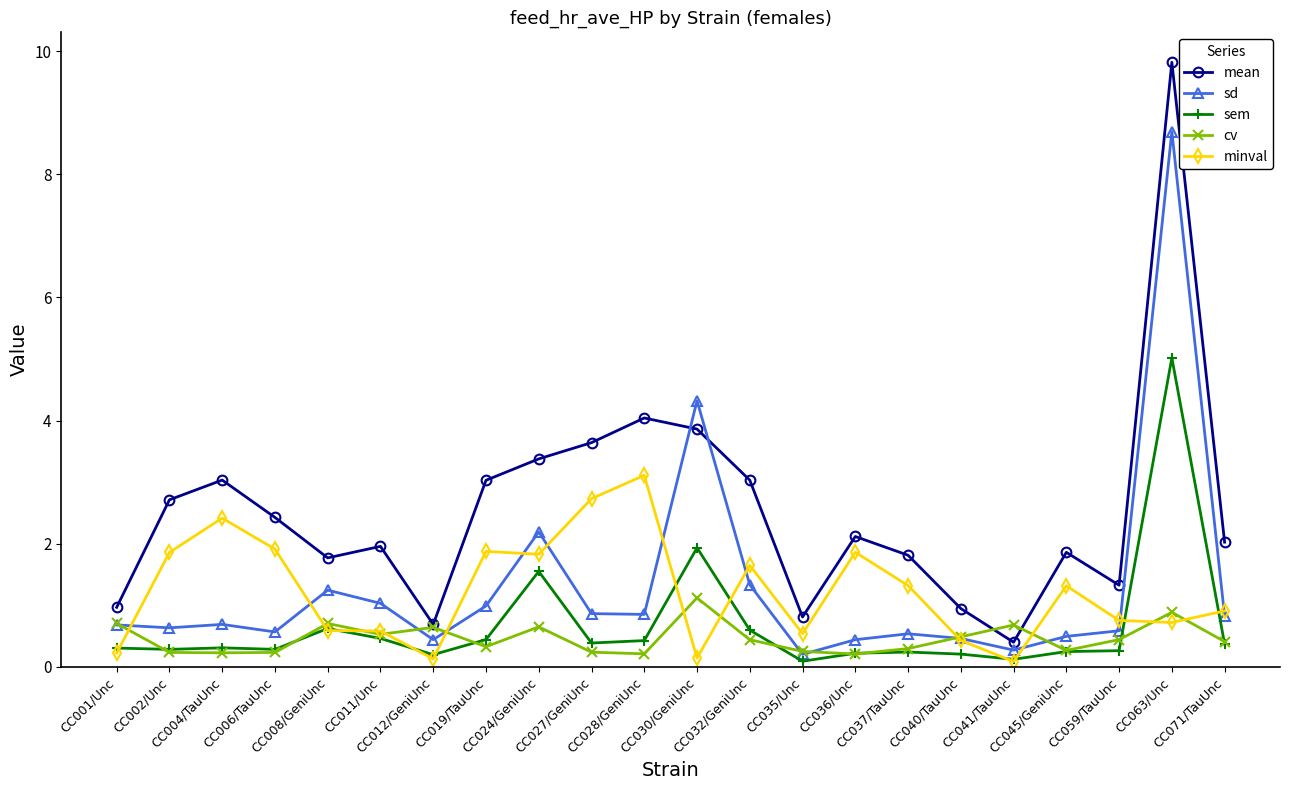

What is the difference between the mean values at CC030/GeniUnc and CC032/GeniUnc?

0.8